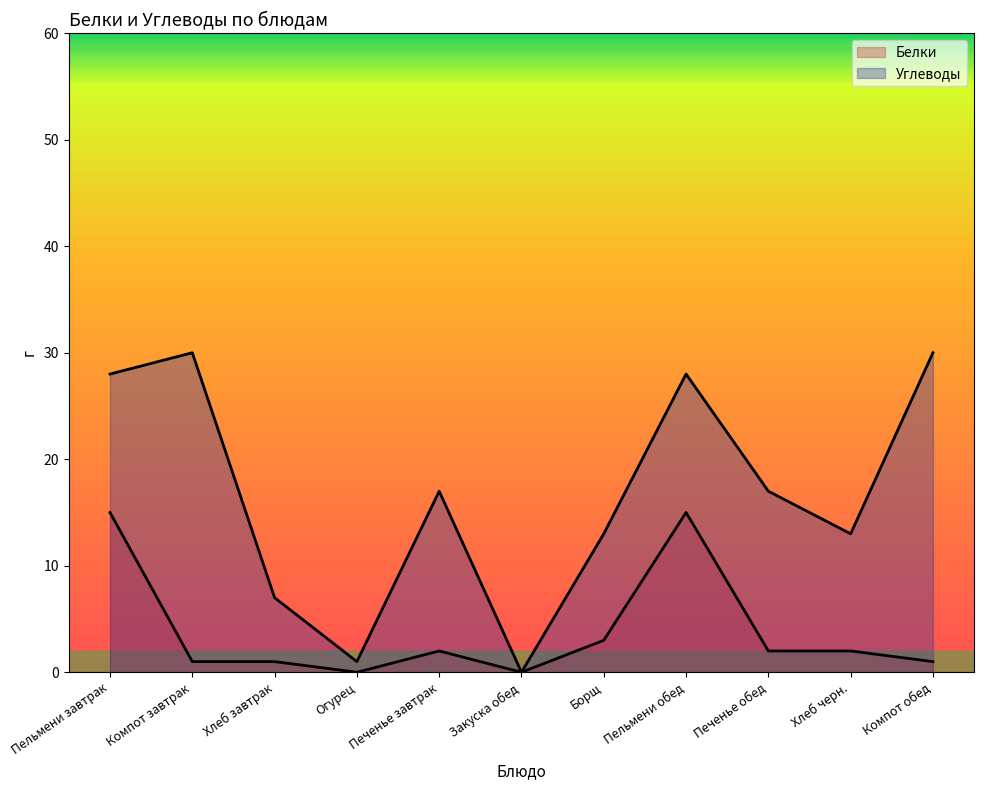

What is the difference between the maximum and minimum values in the Углеводы series?

30